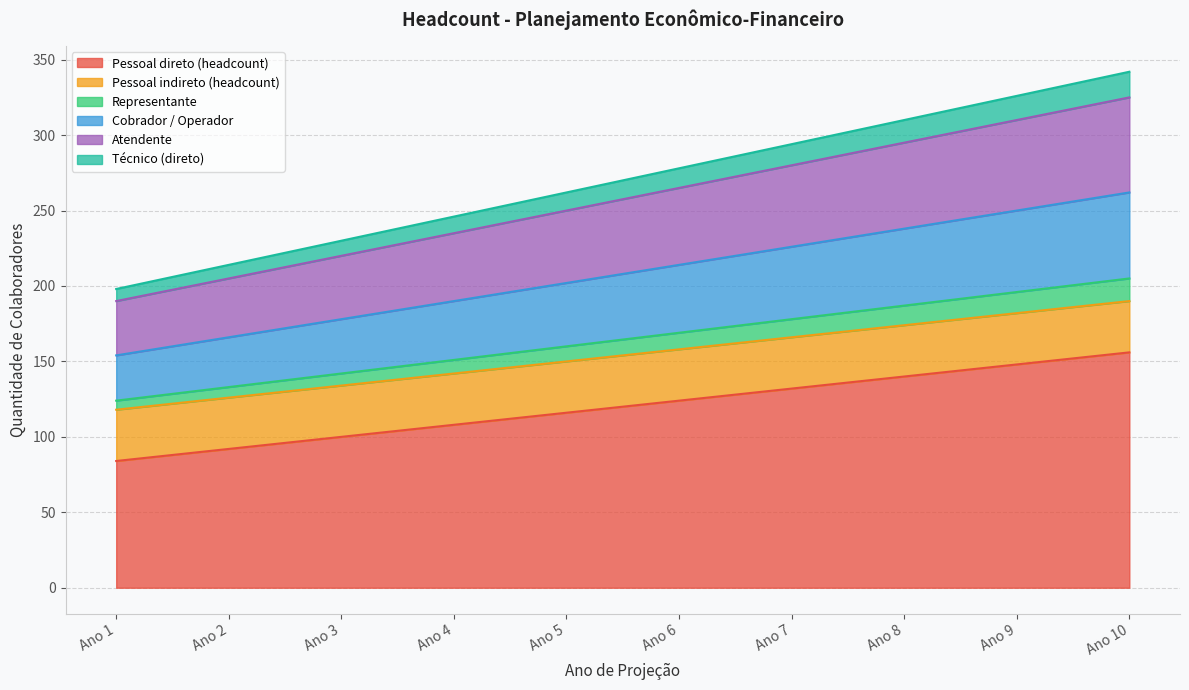

True or false: Cobrador / Operador and Atendente intersect in this chart.

False